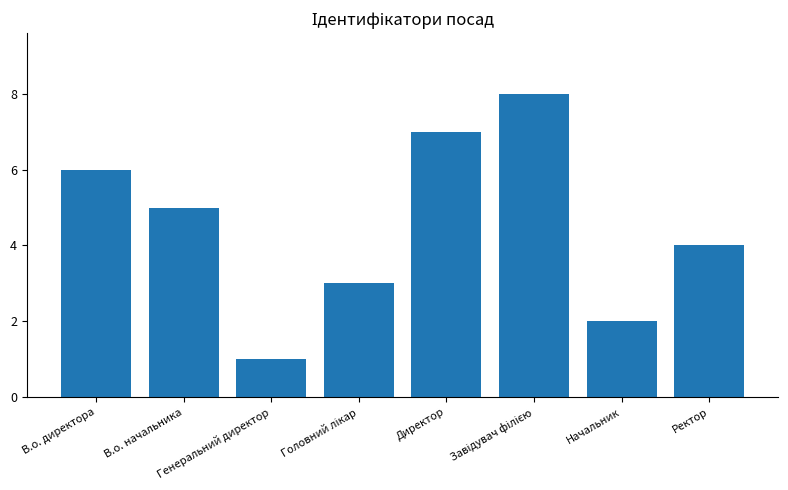

What position from the right is В.о. начальника?

7